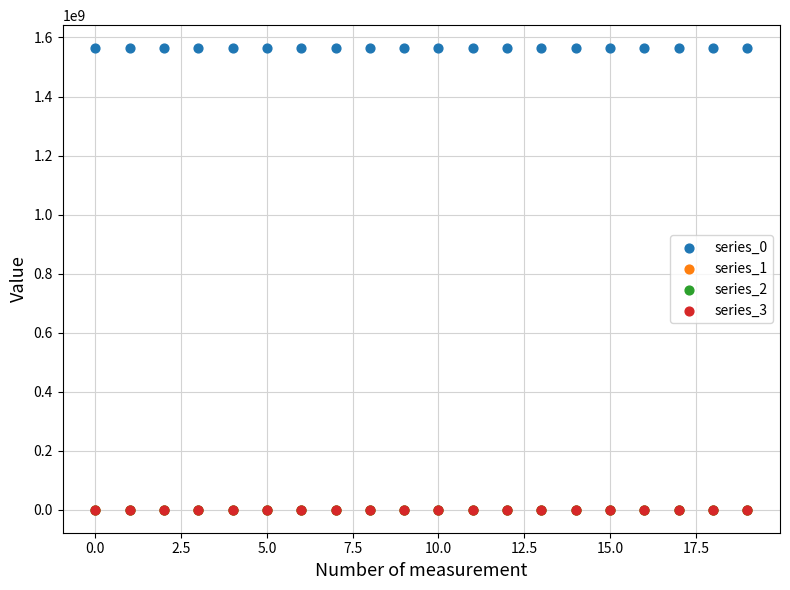

What are all the series names shown in the legend?

series_0, series_1, series_2, series_3